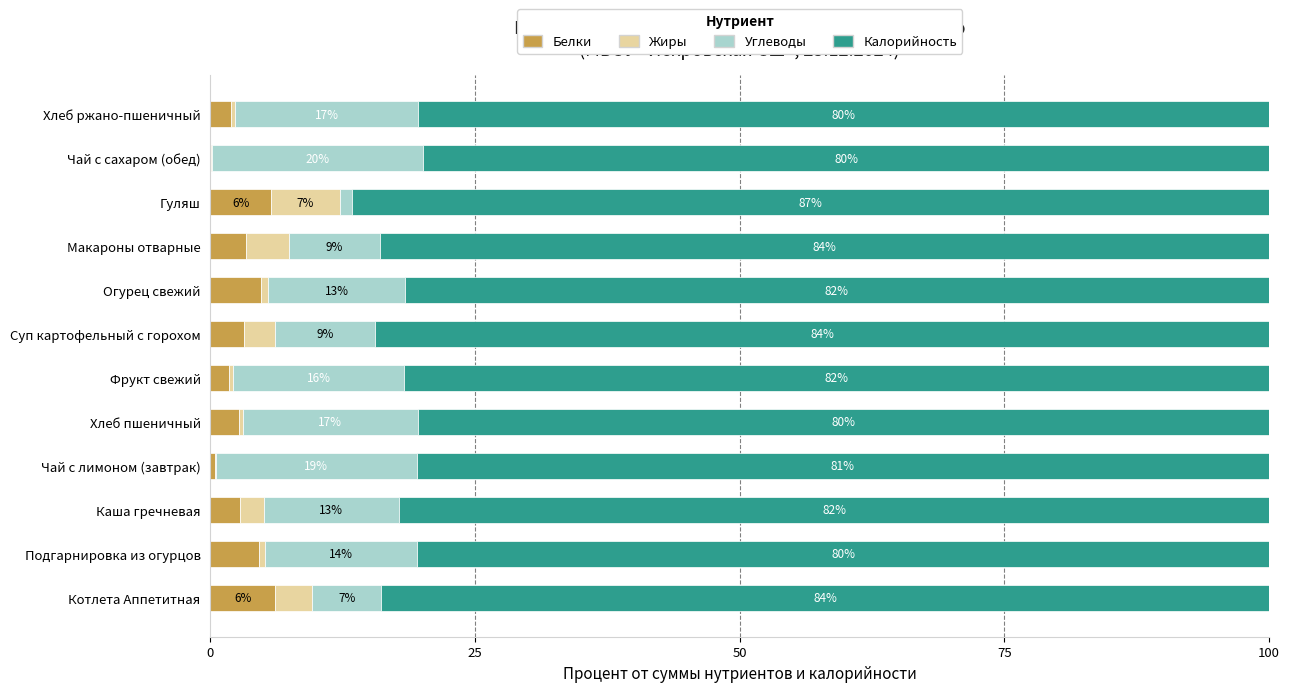

Is it true that Белки equals 6.1 at Котлета Аппетитная?

True